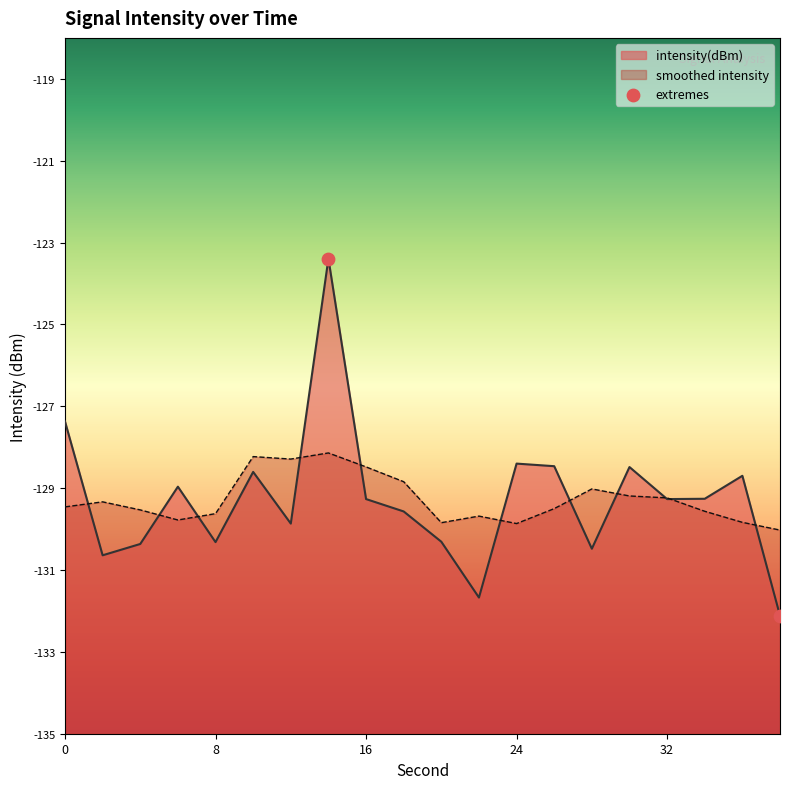

What is the change in value from 2 to 34?

+1.4